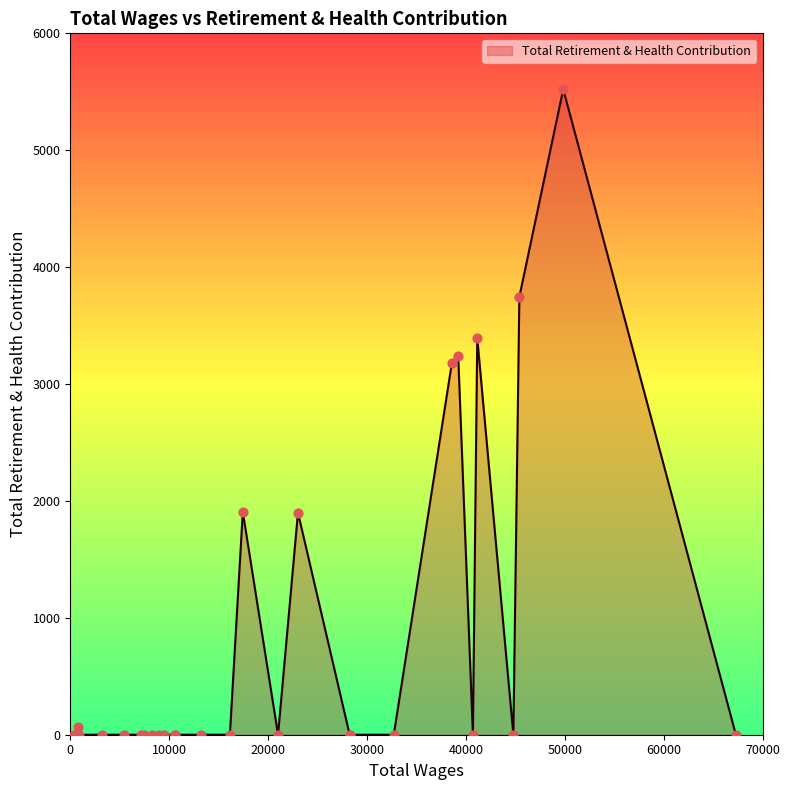

What is the greatest value displayed?

5522